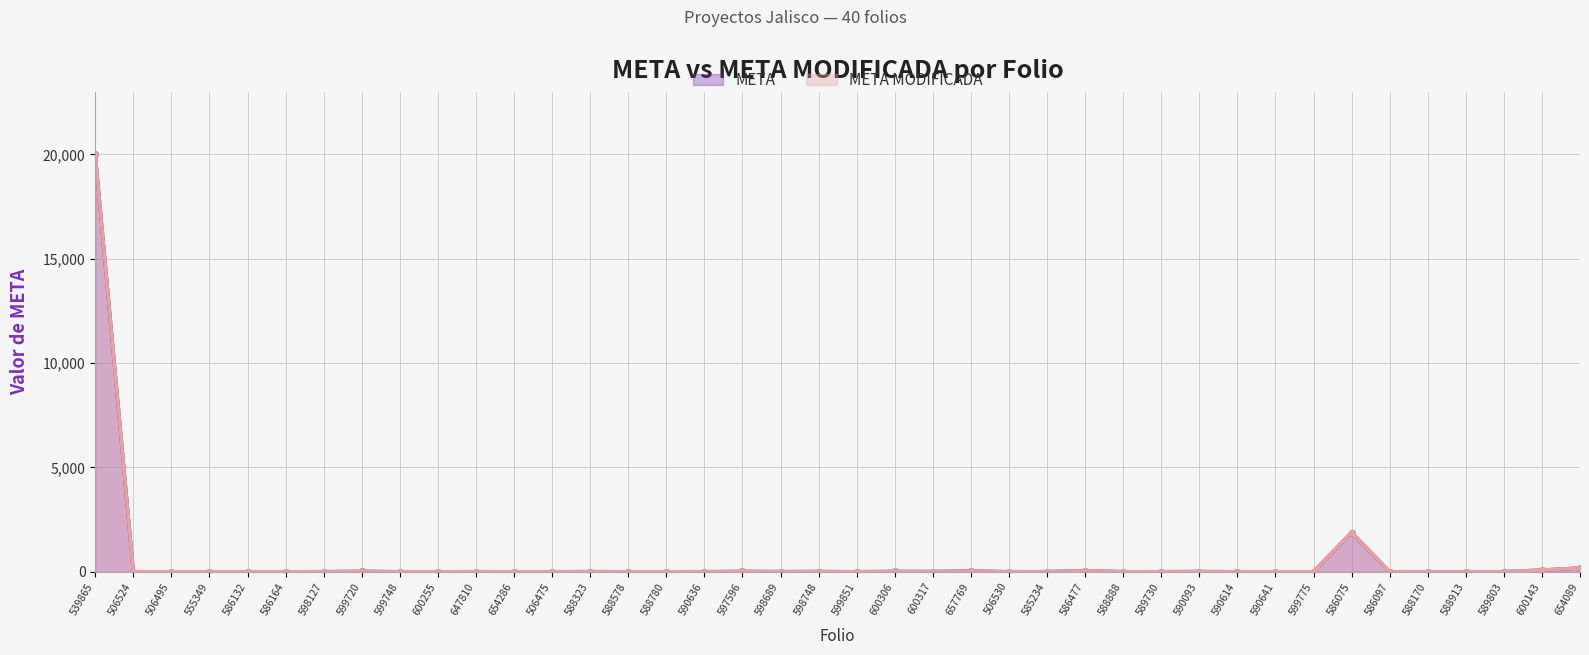

What is the difference between the maximum and minimum values in the META MODIFICADA series?

19999